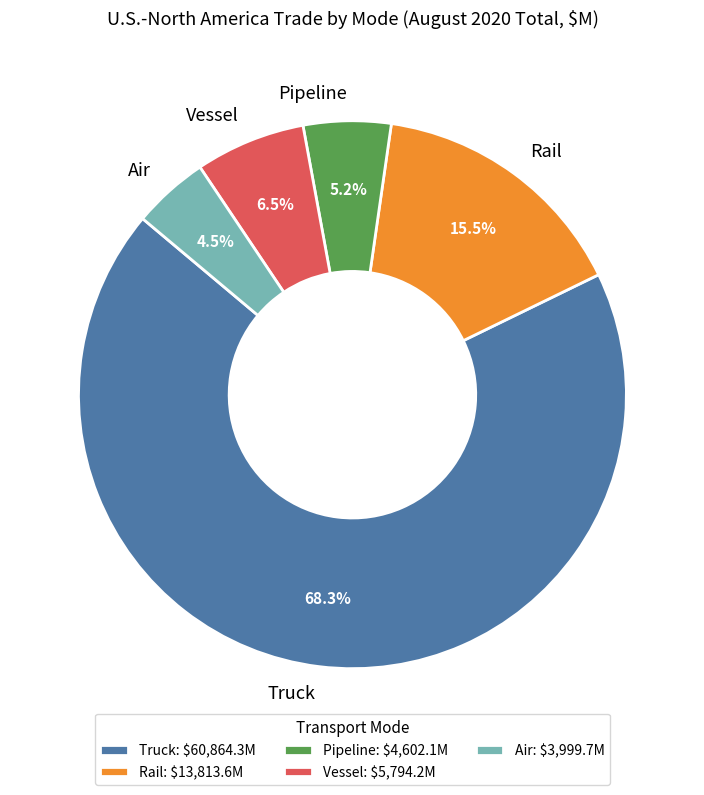

How many segments does this pie chart have?

5